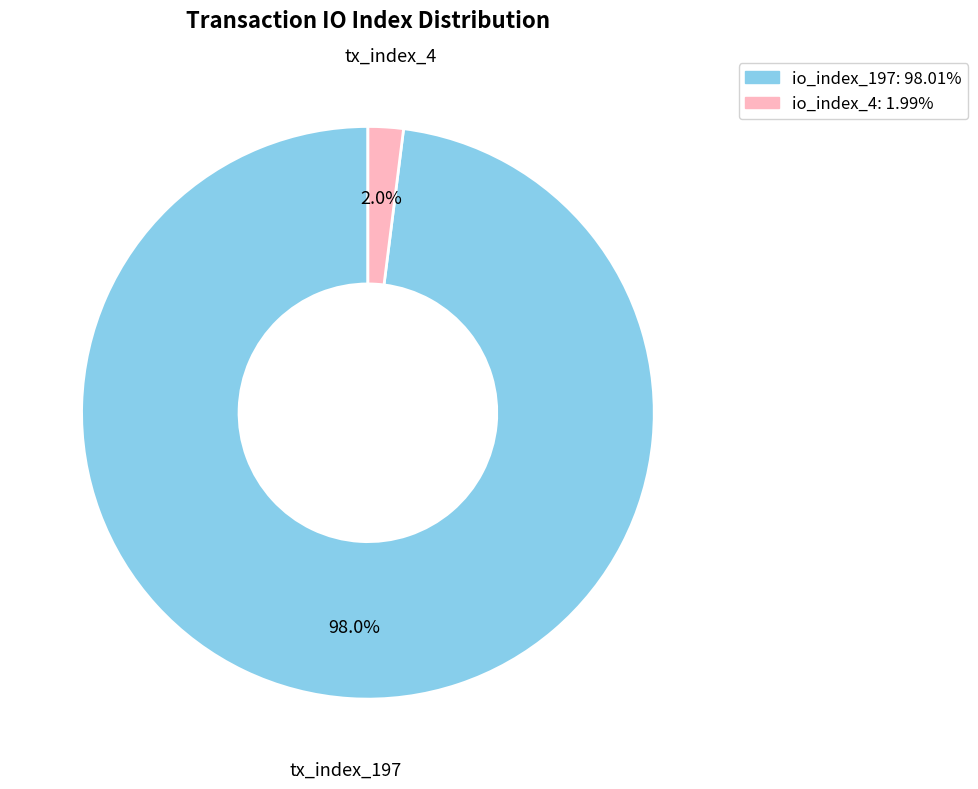

Is there a majority slice in this chart?

Yes